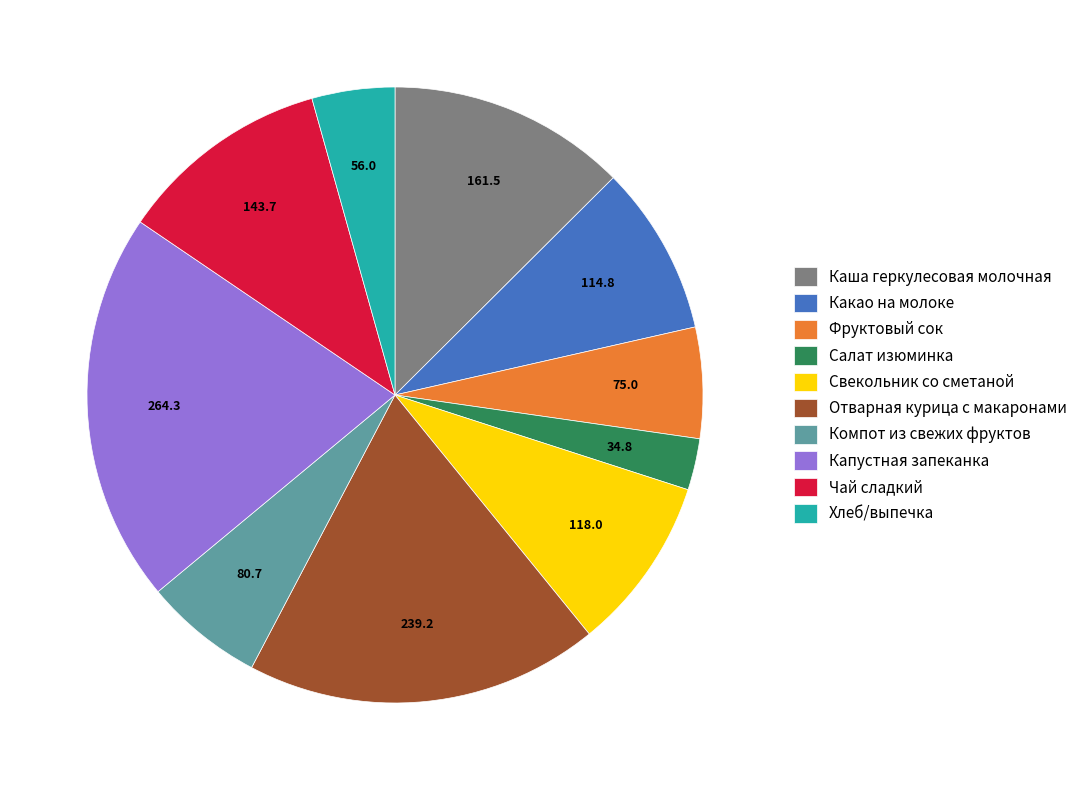

Which has a higher value, Чай сладкий or Фруктовый сок?

Чай сладкий